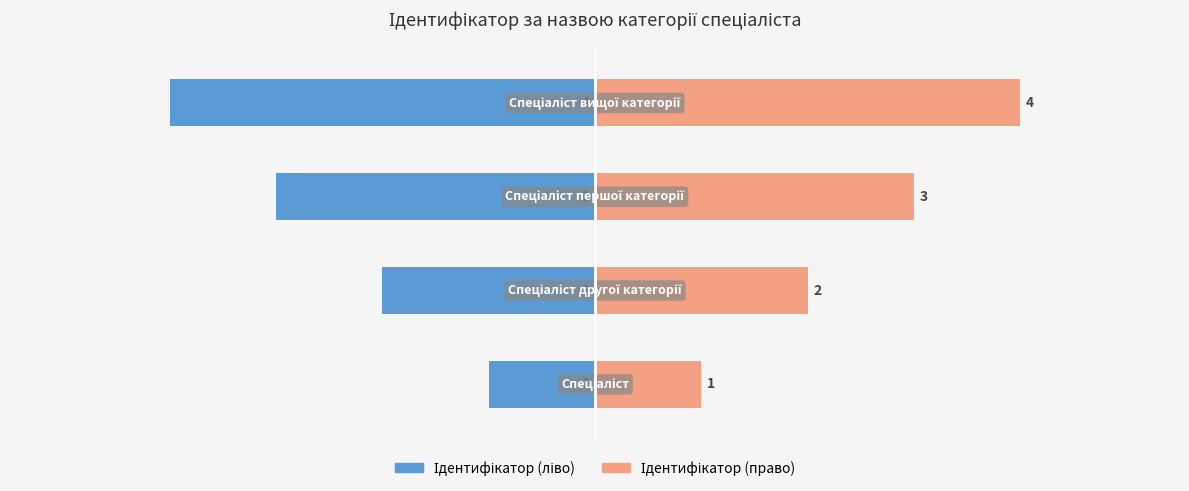

Count the Ідентифікатор (ліво) values in the range -3 to -1.

3